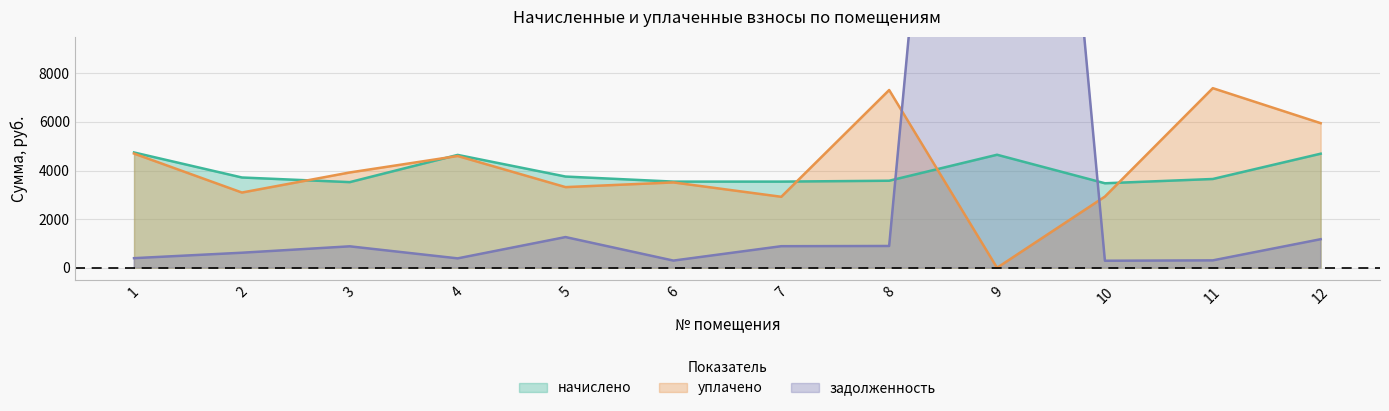

List the series in order of their peak value, lowest first.

начислено, уплачено, задолженность